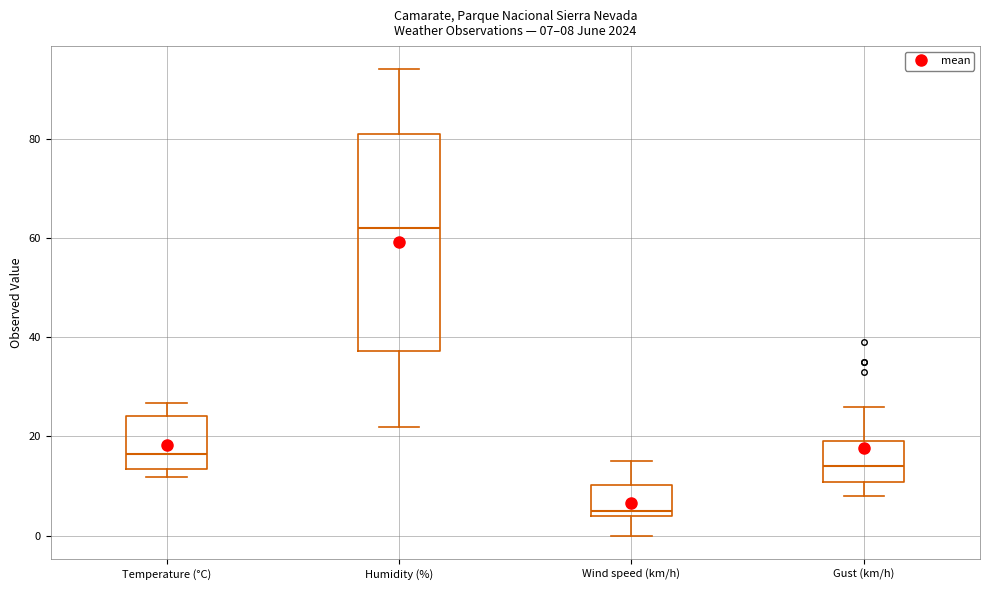

Which box's median line is the lowest?

Wind speed (km/h)